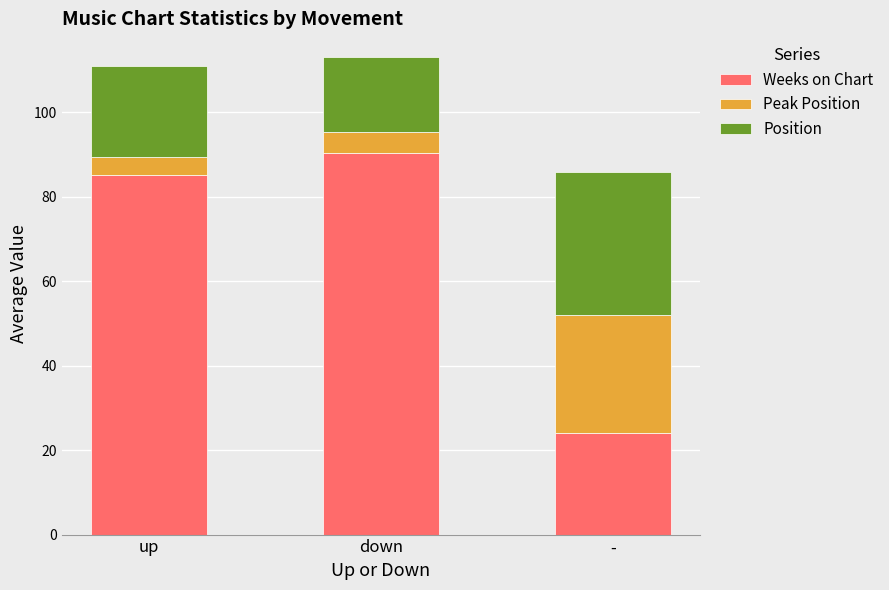

What is the lowest value of the Weeks on Chart series?

24.0